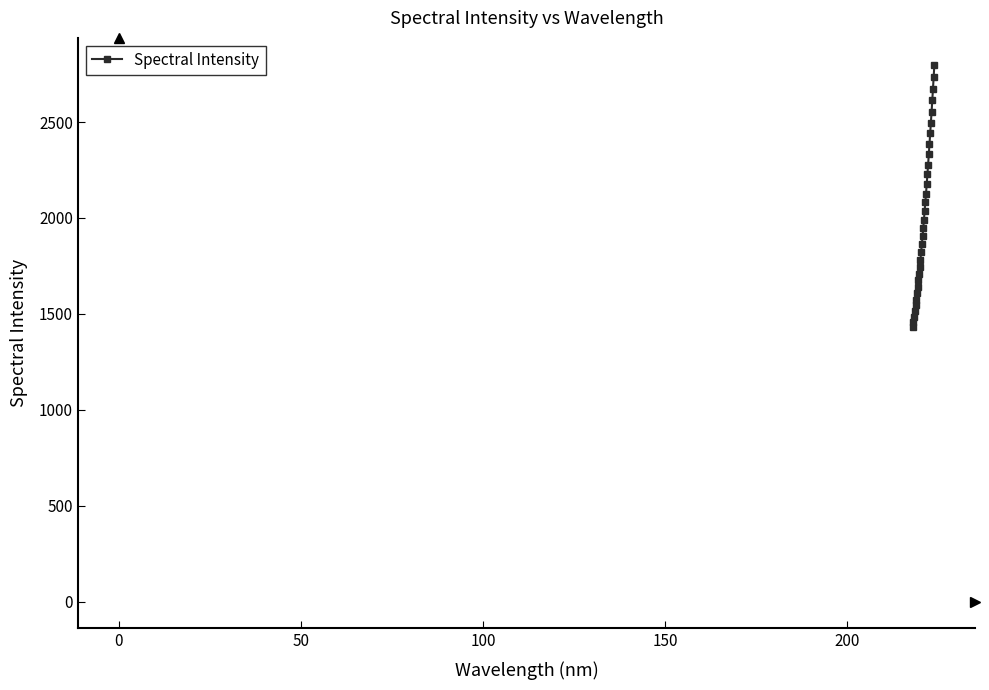

Does the chart have visible grid lines?

No